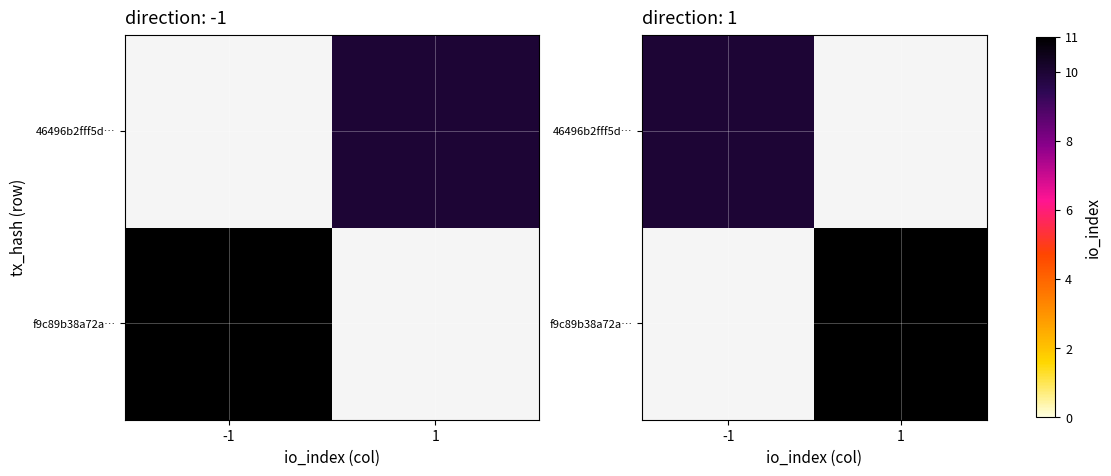

How many values in f9c89b38a72a… are above zero?

1